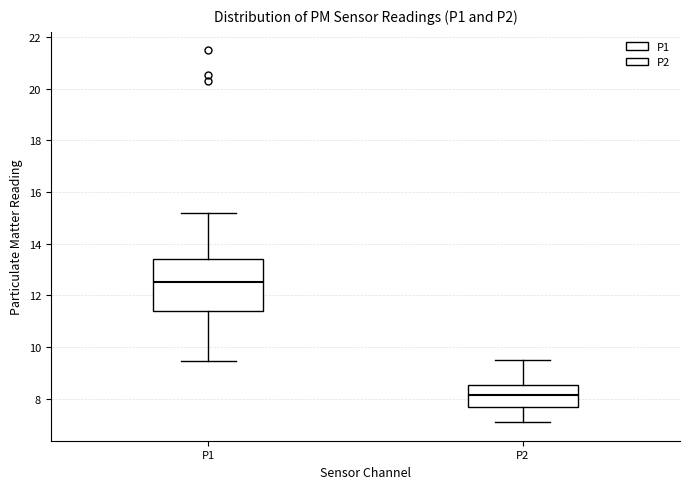

Reading left to right, transcribe this box plot: for each box, give where its median line is, the range the box spans, and where its two whiskers end, as read against the y-axis. The values are not printed on the chart, so give them approximately, as read against the axis.

P1: median 12.6, box 11.4 to 13.4, whiskers 9.4 to 15.2
P2: median 8.2, box 7.6 to 8.6, whiskers 7.2 to 9.6